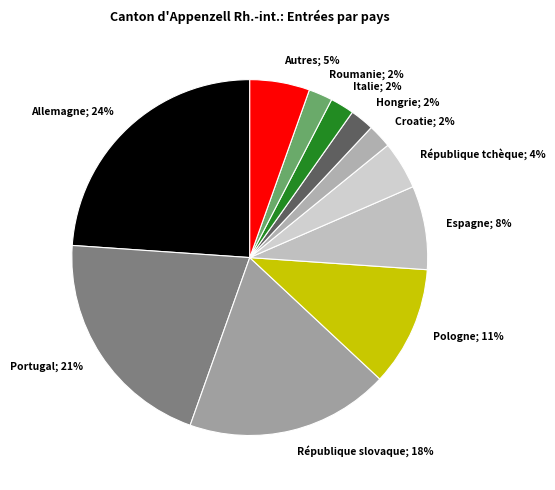

To the nearest percent, what is the average slice percentage?

9%